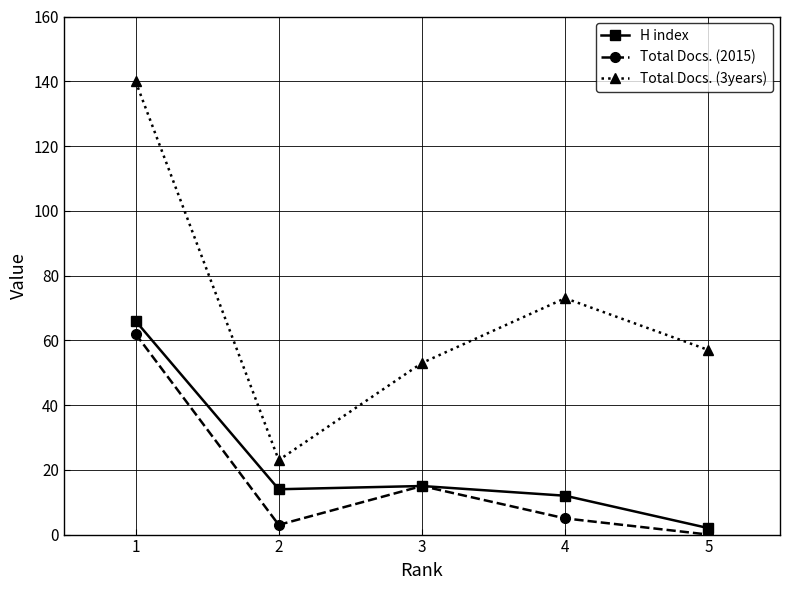

Does the chart display data point markers on the line(s)?

Yes